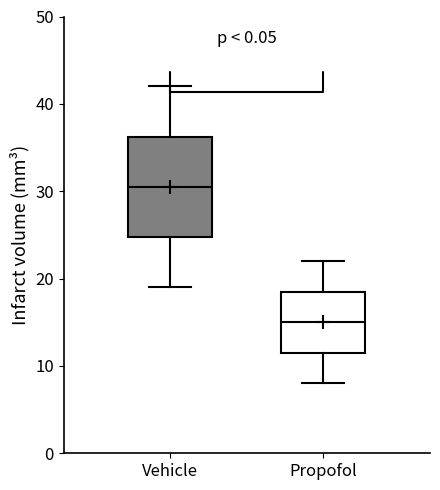

Where does the lower whisker of the box for Vehicle end on the y-axis? The values are not printed on the chart, so give them approximately, as read against the axis.

19